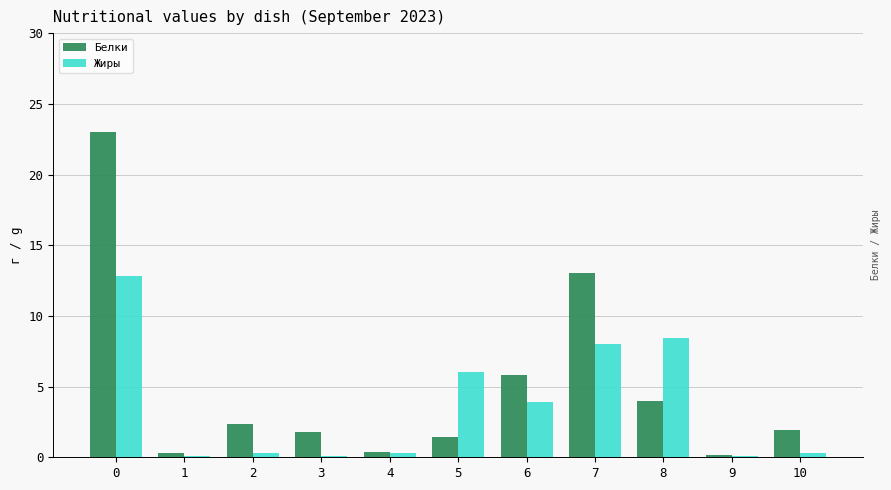

What is the greatest value displayed?

23.0